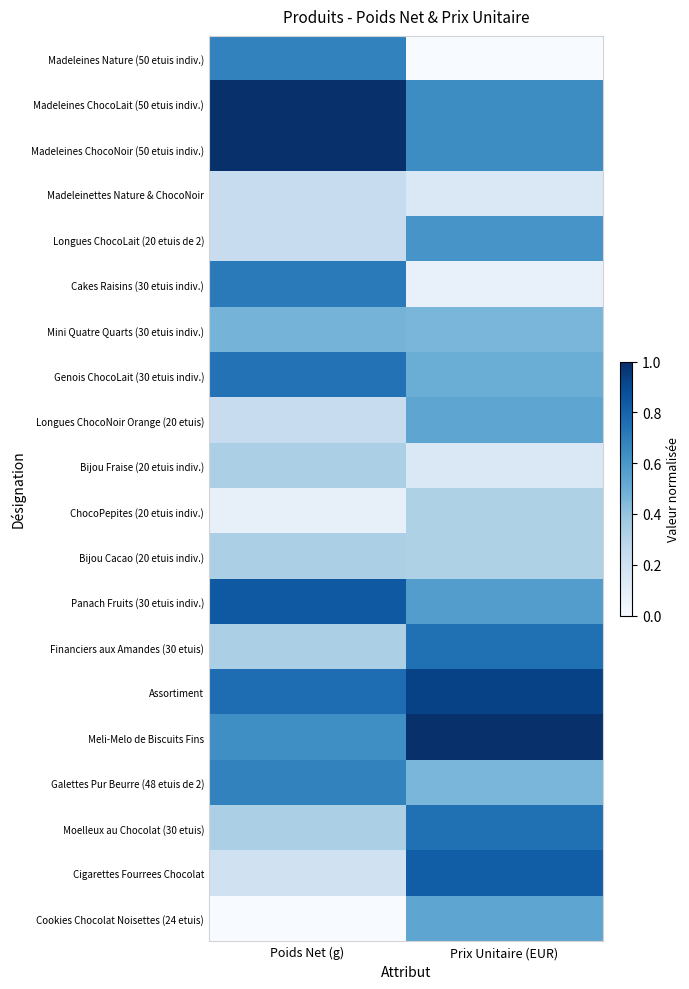

What is the total value across all series at Prix Unitaire (EUR)?

10.2